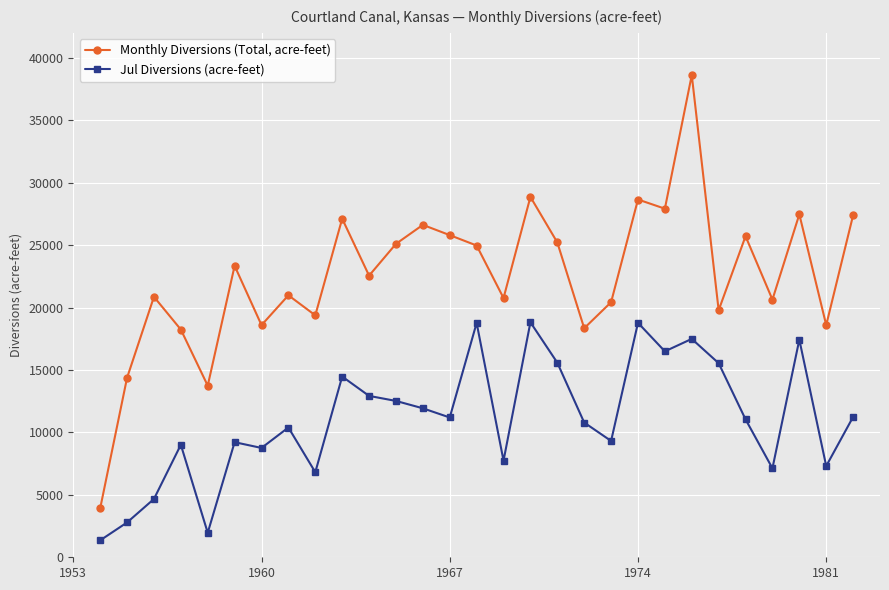

Which series has the largest total across all categories?

Monthly Diversions (Total, acre-feet)